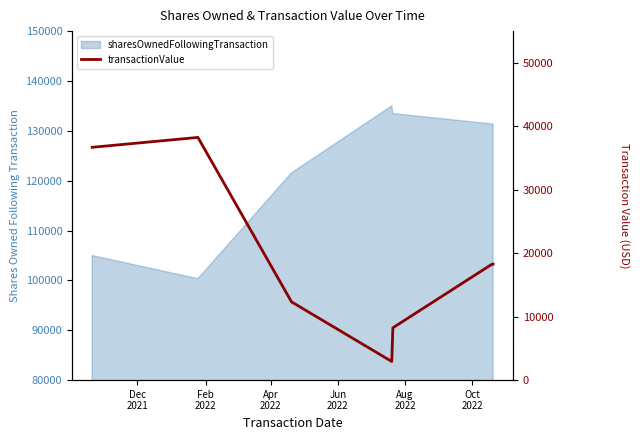

How many values are below 18272?

3